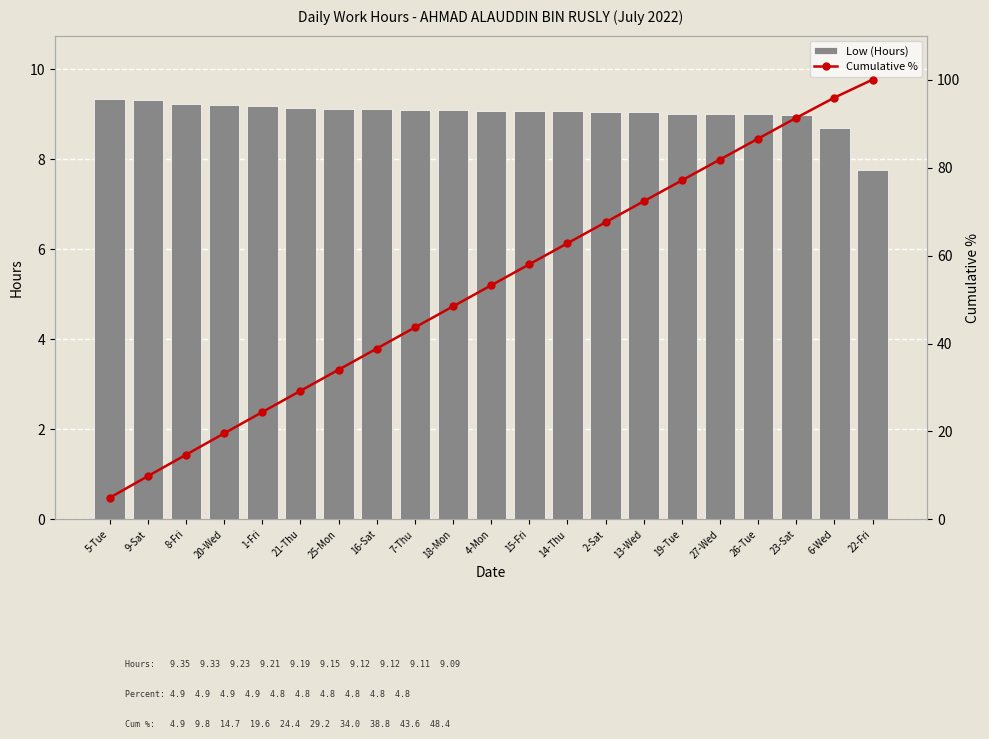

Reading left to right, transcribe all the data shown in this chart.

Low (Hours): 5-Tue=9.3	9-Sat=9.3	8-Fri=9.2	20-Wed=9.2	1-Fri=9.2	21-Thu=9.2	25-Mon=9.1	16-Sat=9.1	7-Thu=9.1	18-Mon=9.1	4-Mon=9.1	15-Fri=9.1	14-Thu=9.1	2-Sat=9.1	13-Wed=9.1	19-Tue=9.0	27-Wed=9.0	26-Tue=9.0	23-Sat=9.0	6-Wed=8.7	22-Fri=7.8
Cumulative %: 5-Tue=4.9	9-Sat=9.8	8-Fri=14.7	20-Wed=19.6	1-Fri=24.4	21-Thu=29.2	25-Mon=34.0	16-Sat=38.8	7-Thu=43.6	18-Mon=48.4	4-Mon=53.2	15-Fri=58.0	14-Thu=62.8	2-Sat=67.6	13-Wed=72.3	19-Tue=77.1	27-Wed=81.8	26-Tue=86.6	23-Sat=91.3	6-Wed=95.9	22-Fri=100.0